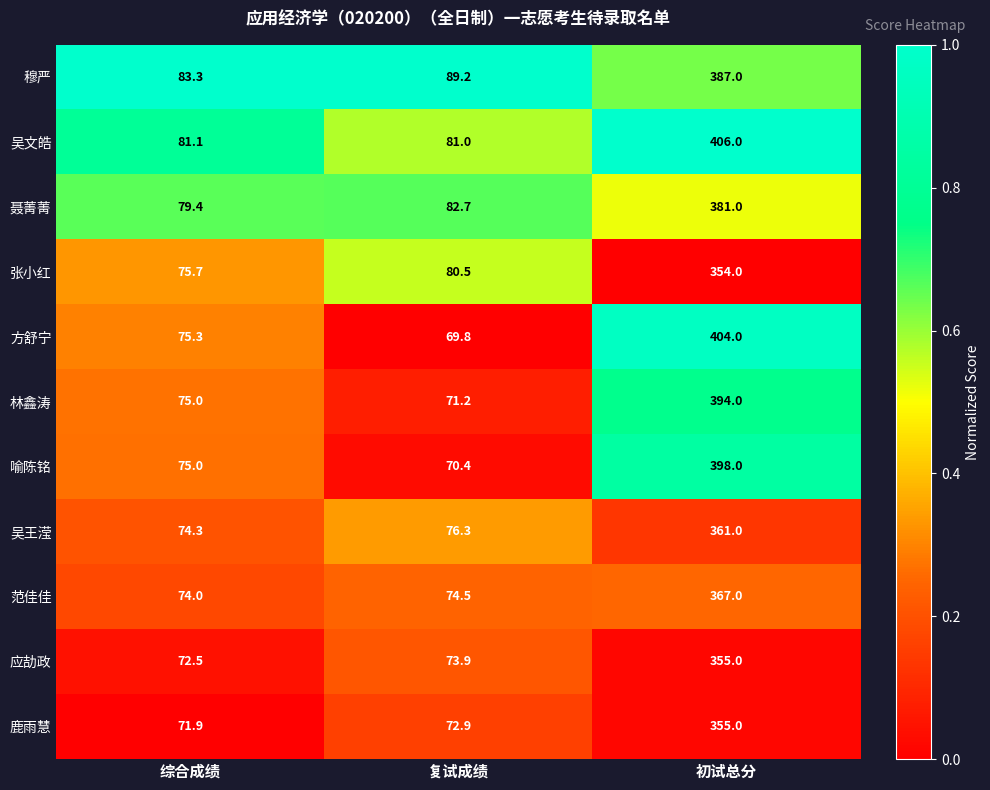

Which series has the widest spread of values?

方舒宁